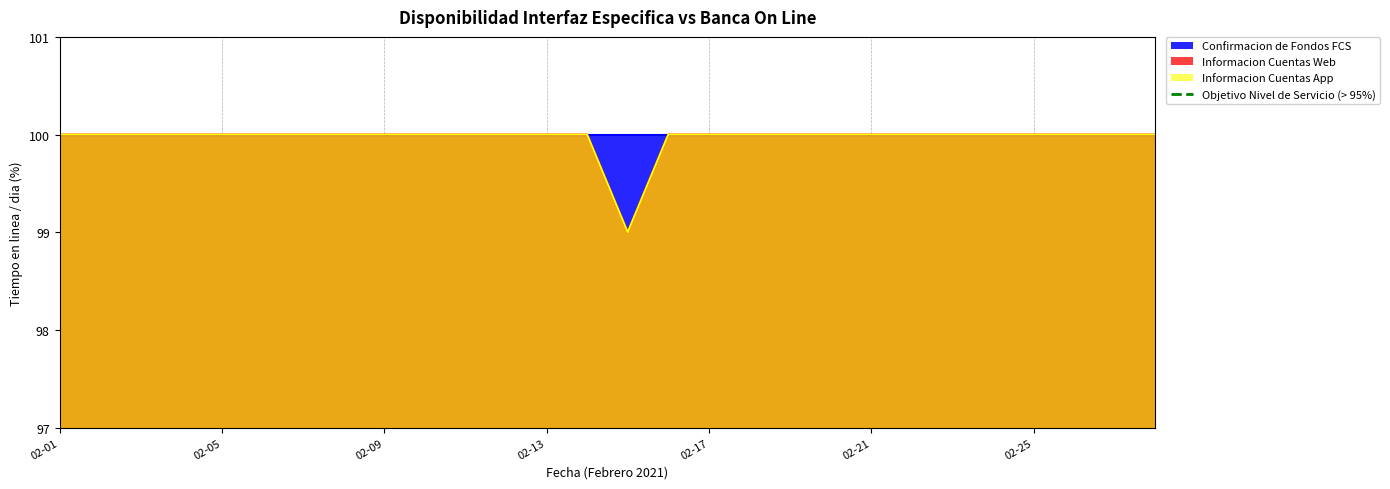

True or false: Informacion Cuentas App and Informacion Cuentas Web cross at least once.

False